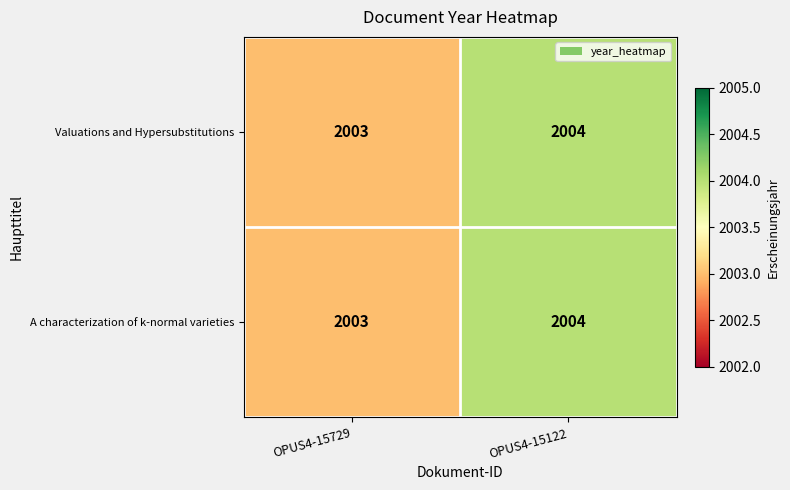

What is the average value of the Valuations and Hypersubstitutions series?

2004